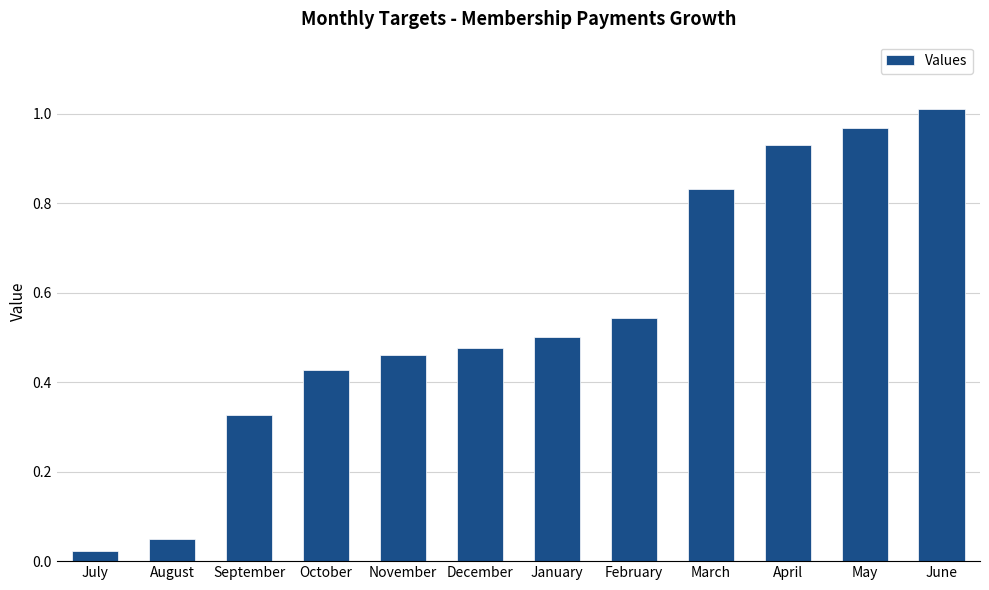

Which category has the highest value across all series?

June